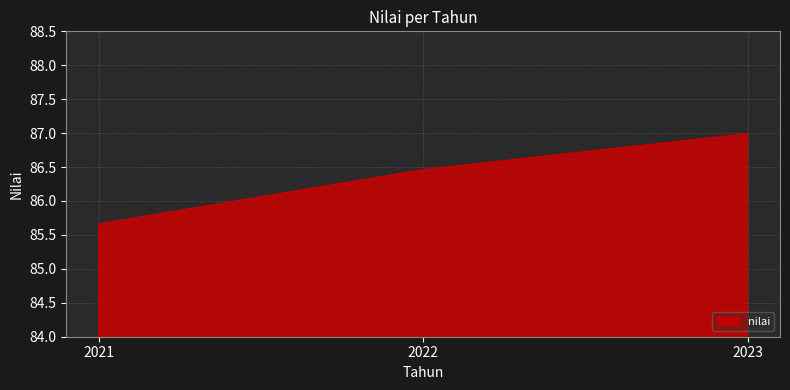

What is the average value?

86.4